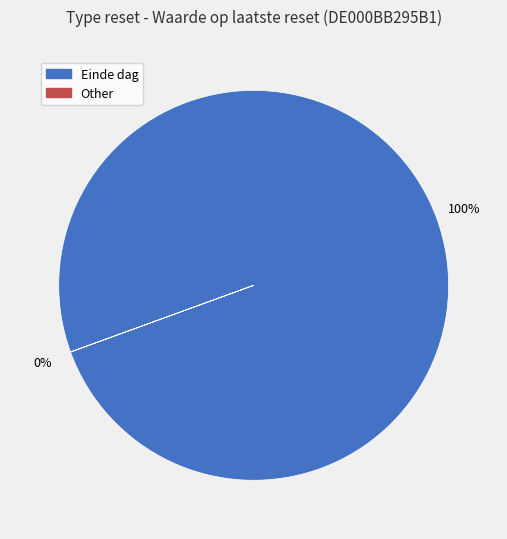

Which slice is the smallest?

Other